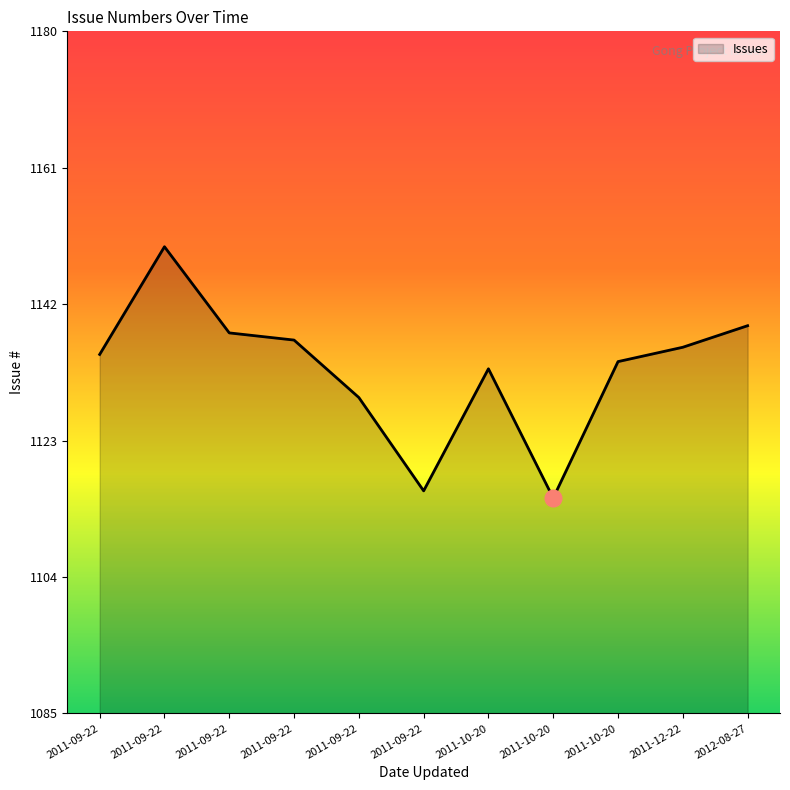

Reading left to right, what are all the values shown in this chart?

2011-09-22=1135	2011-09-22=1150	2011-09-22=1138	2011-09-22=1137	2011-09-22=1129	2011-09-22=1116	2011-10-20=1133	2011-10-20=1115	2011-10-20=1134	2011-12-22=1136	2012-08-27=1139